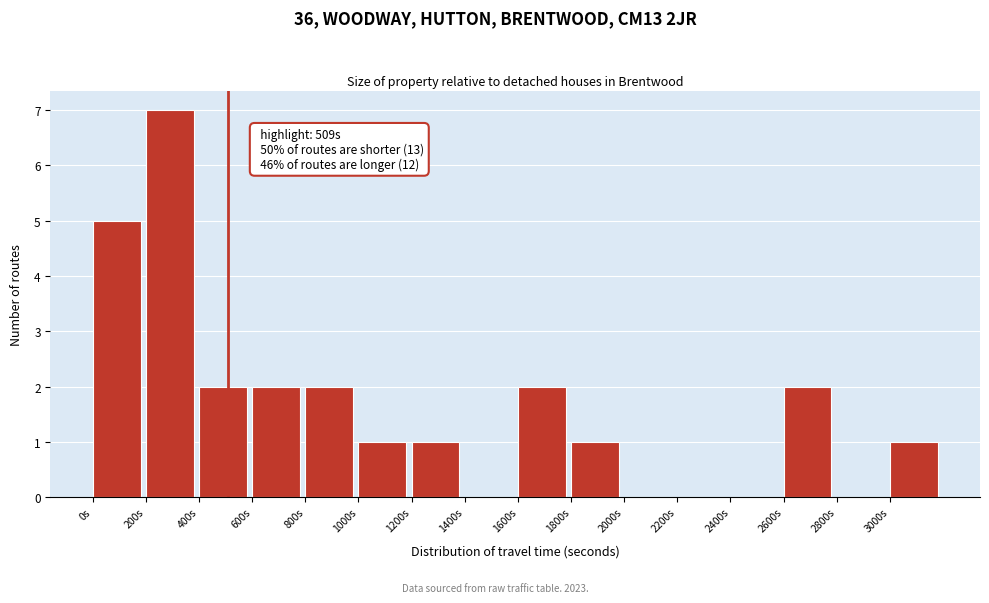

Which range on the x-axis has the tallest bar?

200 to 400